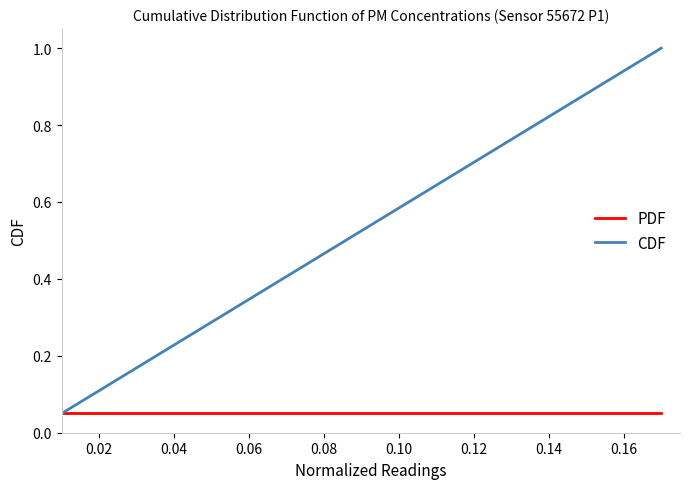

Which series has the largest range (max minus min)?

CDF